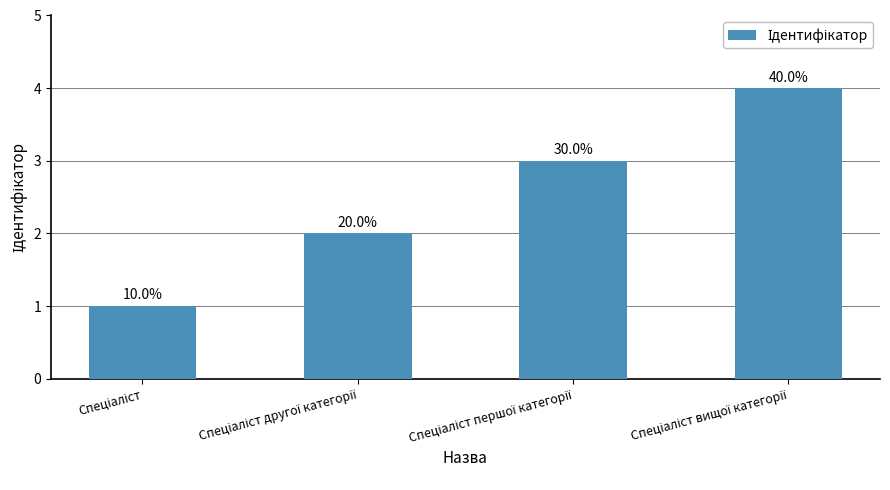

Which category has the lowest value across all series?

Спеціаліст